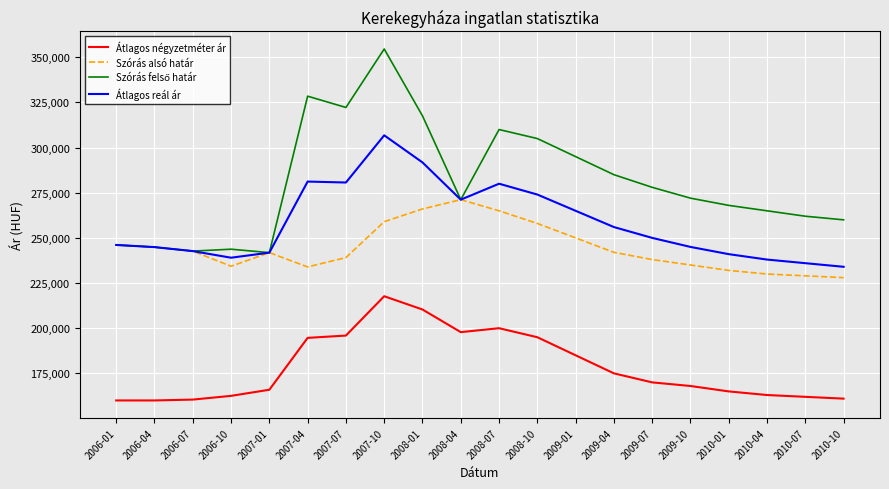

Does the chart have visible grid lines?

Yes